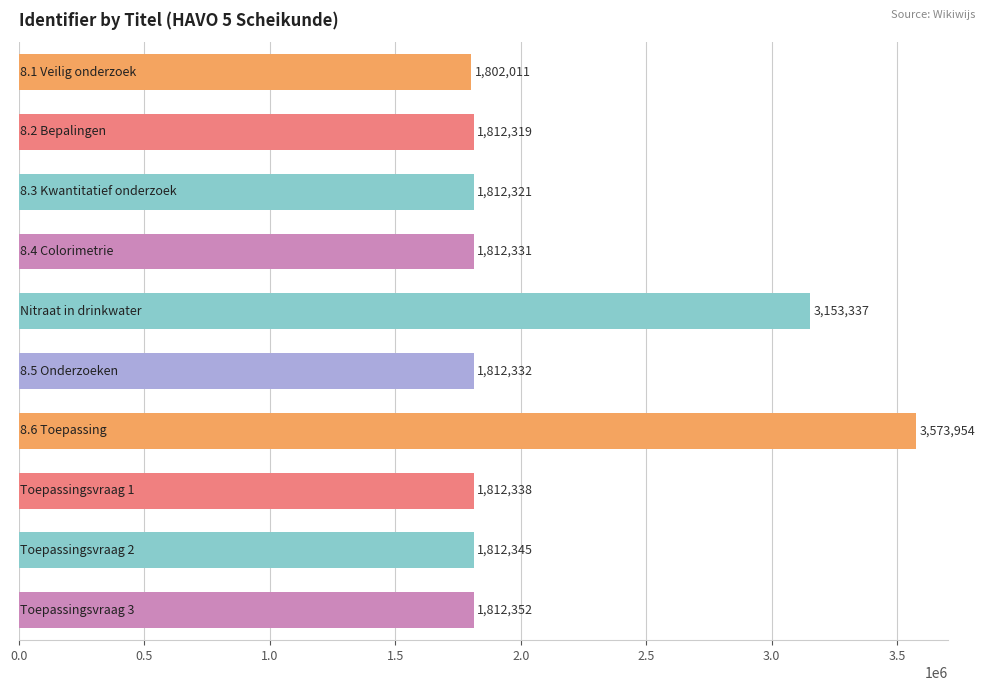

What is the difference between the maximum and minimum values?

1771943